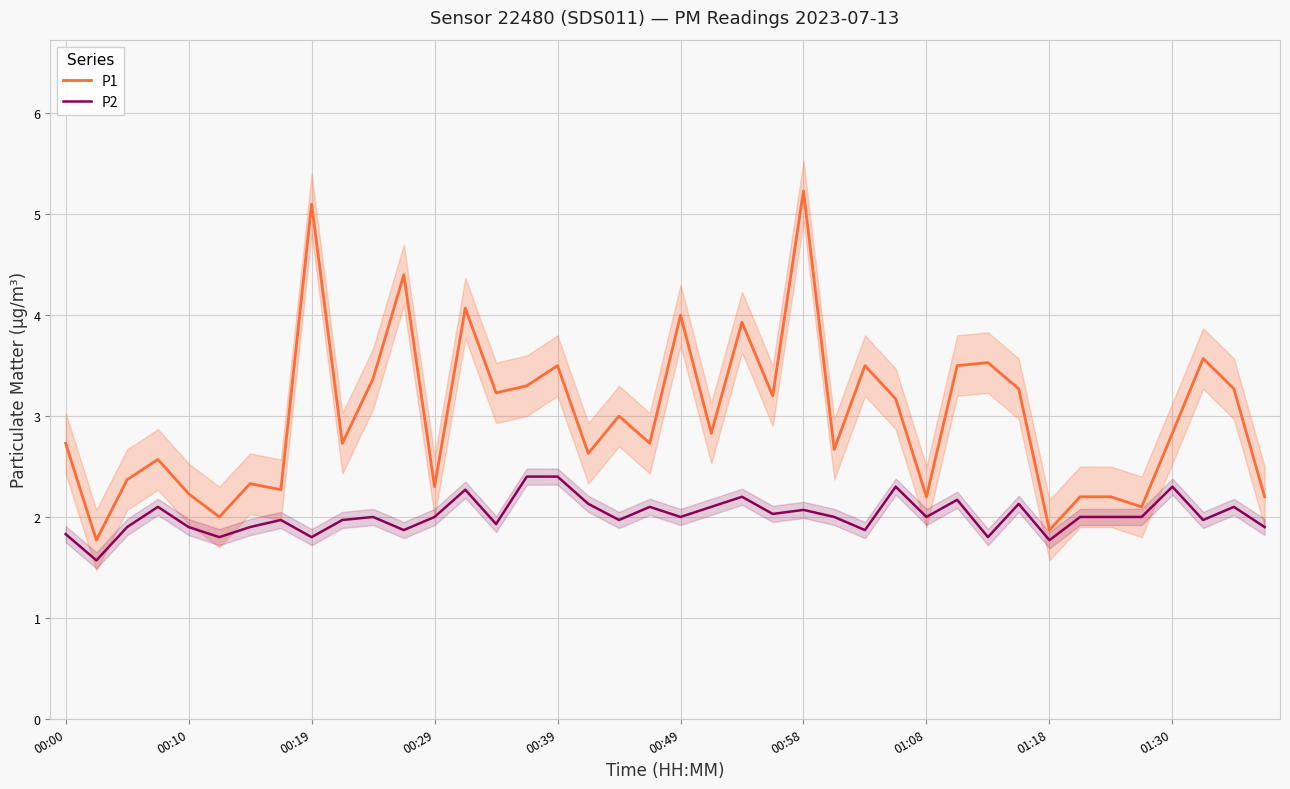

True or false: P2 and P1 intersect in this chart.

False